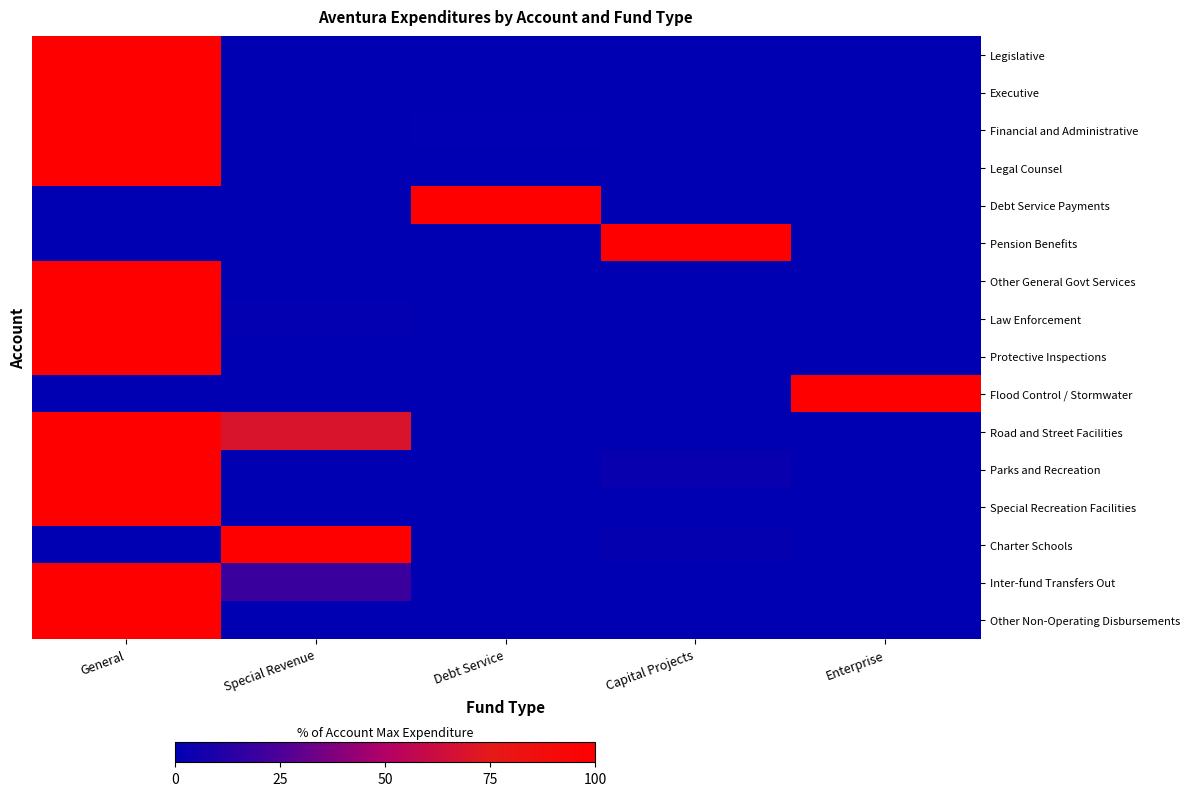

Reading left to right, transcribe all the data shown in this chart.

Legislative: General=100.0	Special Revenue=0.0	Debt Service=0.0	Capital Projects=0.0	Enterprise=0.0
Executive: General=100.0	Special Revenue=0.0	Debt Service=0.0	Capital Projects=0.0	Enterprise=0.0
Financial and Administrative: General=100.0	Special Revenue=0.0	Debt Service=0.7	Capital Projects=0.0	Enterprise=0.0
Legal Counsel: General=100.0	Special Revenue=0.0	Debt Service=0.0	Capital Projects=0.0	Enterprise=0.0
Debt Service Payments: General=0.0	Special Revenue=0.0	Debt Service=100.0	Capital Projects=0.0	Enterprise=0.0
Pension Benefits: General=0.0	Special Revenue=0.0	Debt Service=0.0	Capital Projects=100.0	Enterprise=0.0
Other General Govt Services: General=100.0	Special Revenue=0.0	Debt Service=0.0	Capital Projects=0.0	Enterprise=0.0
Law Enforcement: General=100.0	Special Revenue=1.0	Debt Service=0.0	Capital Projects=0.0	Enterprise=0.0
Protective Inspections: General=100.0	Special Revenue=0.0	Debt Service=0.0	Capital Projects=0.0	Enterprise=0.0
Flood Control / Stormwater: General=0.0	Special Revenue=0.0	Debt Service=0.0	Capital Projects=0.0	Enterprise=100.0
Road and Street Facilities: General=100.0	Special Revenue=68.4	Debt Service=0.0	Capital Projects=0.0	Enterprise=0.0
Parks and Recreation: General=100.0	Special Revenue=0.0	Debt Service=0.0	Capital Projects=2.8	Enterprise=0.0
Special Recreation Facilities: General=100.0	Special Revenue=0.0	Debt Service=0.0	Capital Projects=0.0	Enterprise=0.0
Charter Schools: General=0.0	Special Revenue=100.0	Debt Service=0.0	Capital Projects=1.7	Enterprise=0.0
Inter-fund Transfers Out: General=100.0	Special Revenue=19.3	Debt Service=0.0	Capital Projects=0.0	Enterprise=0.0
Other Non-Operating Disbursements: General=100.0	Special Revenue=0.0	Debt Service=0.0	Capital Projects=0.0	Enterprise=0.0